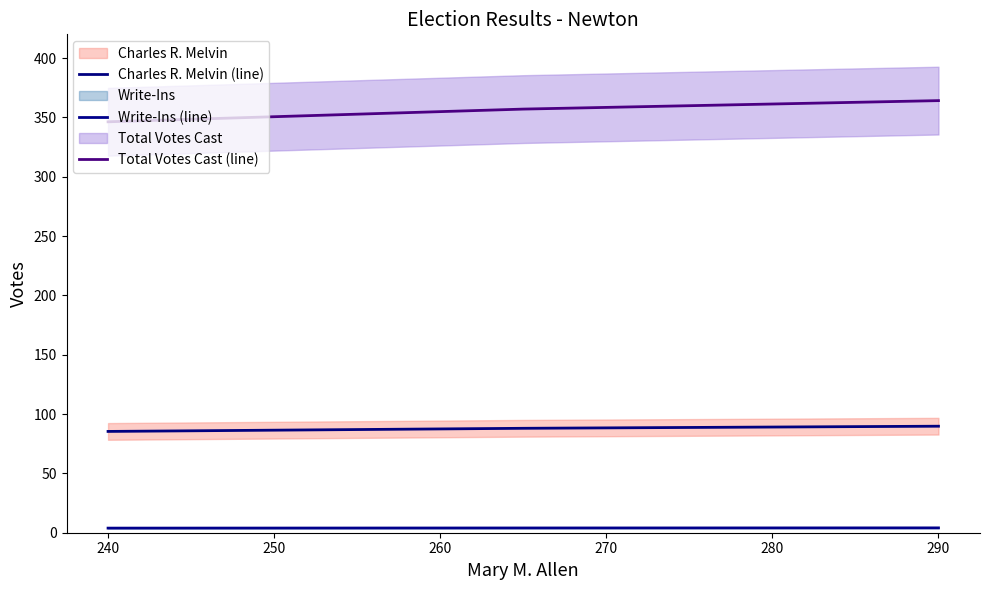

Is the value of Total Votes Cast (line) at 230 greater than the value of Write-Ins (line) at 240?

Yes